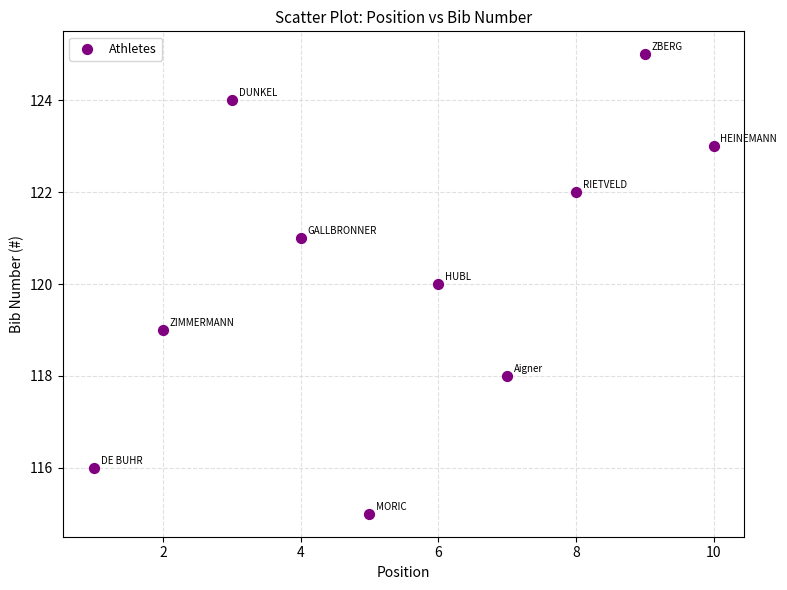

What is the average Y value?

120